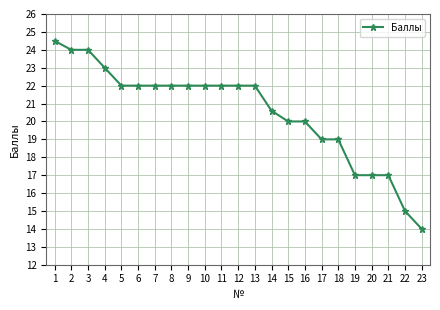

The chart shows a value of 31.8 at 14. True or false?

False